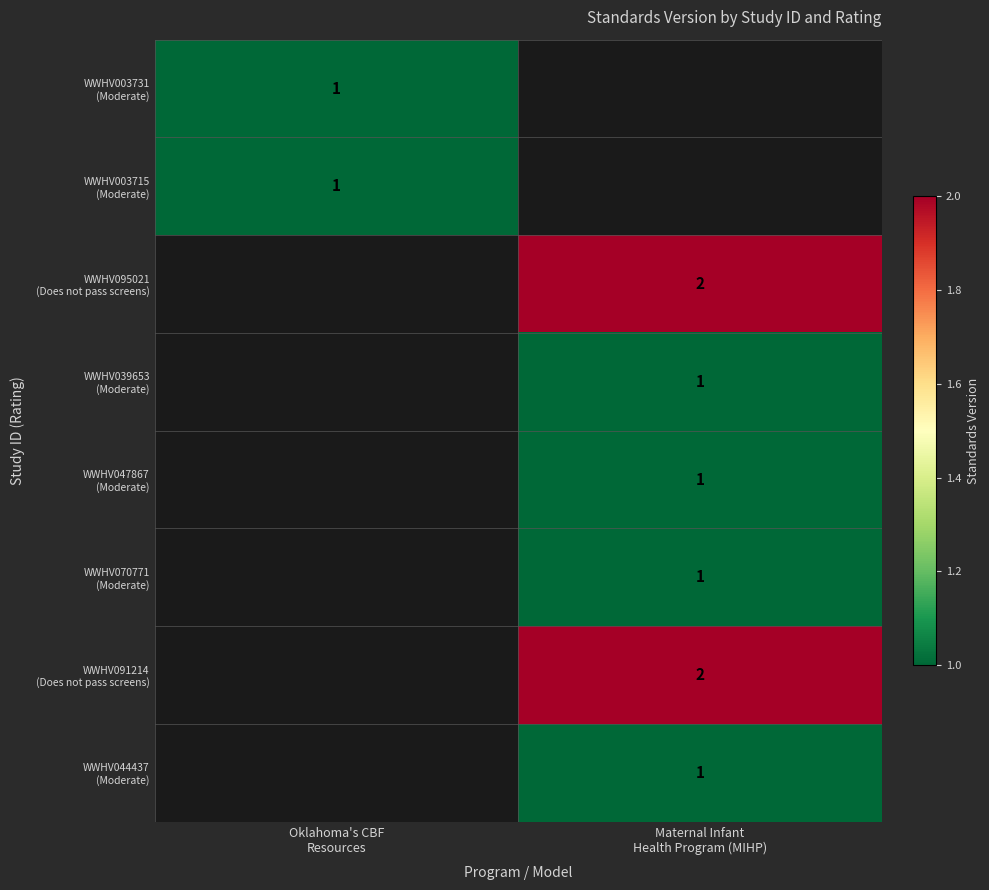

What is the minimum value shown in the chart?

1.0